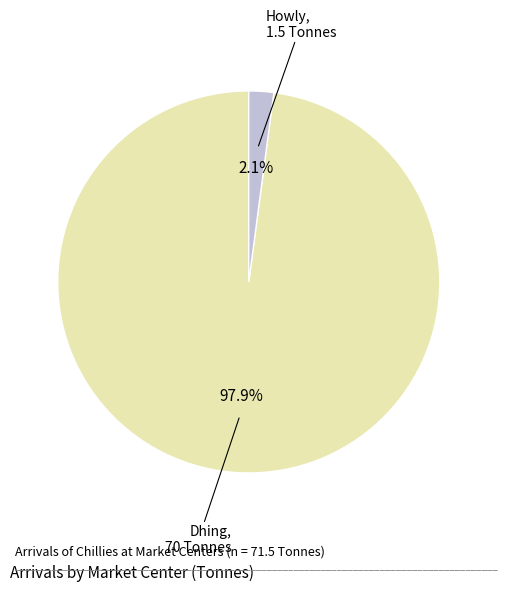

Does any single category account for the majority?

Yes